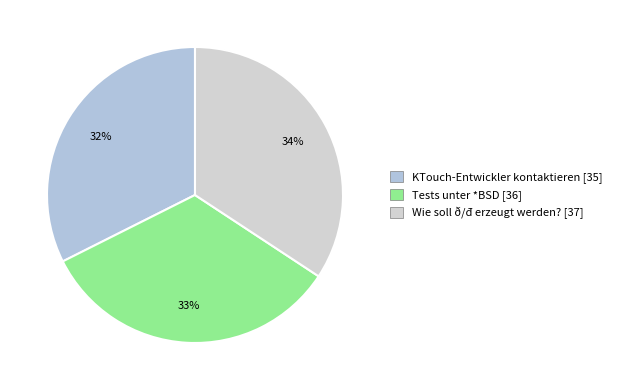

True or false: Wie soll ð/đ erzeugt werden? accounts for 34% of the total.

True